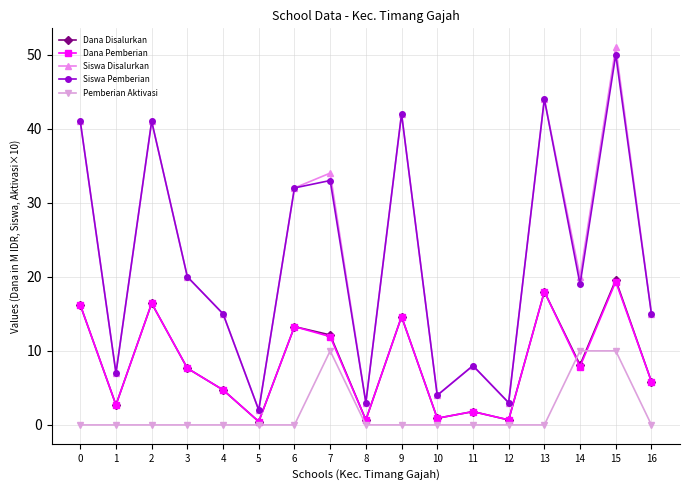

How many lines are shown in the chart?

5